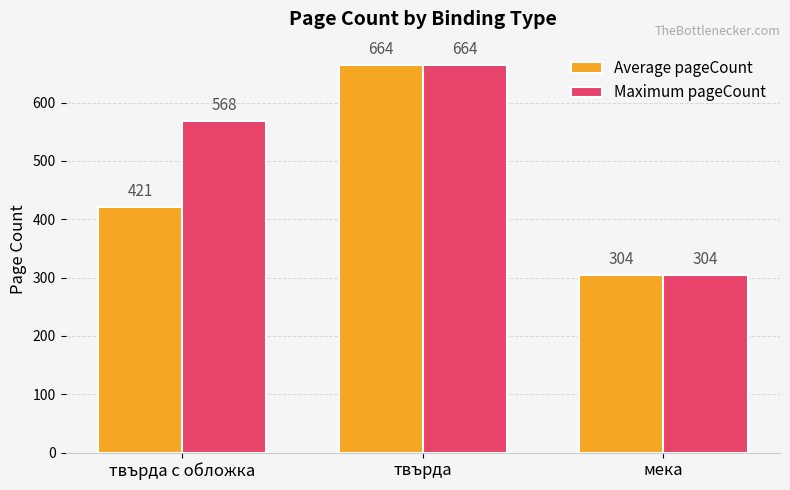

What is the label of the 1st bar from the left?

твърда с обложка